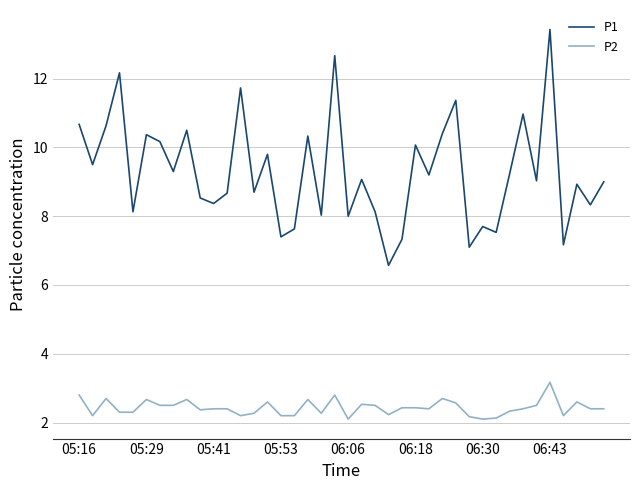

Which series has the largest range (max minus min)?

P1